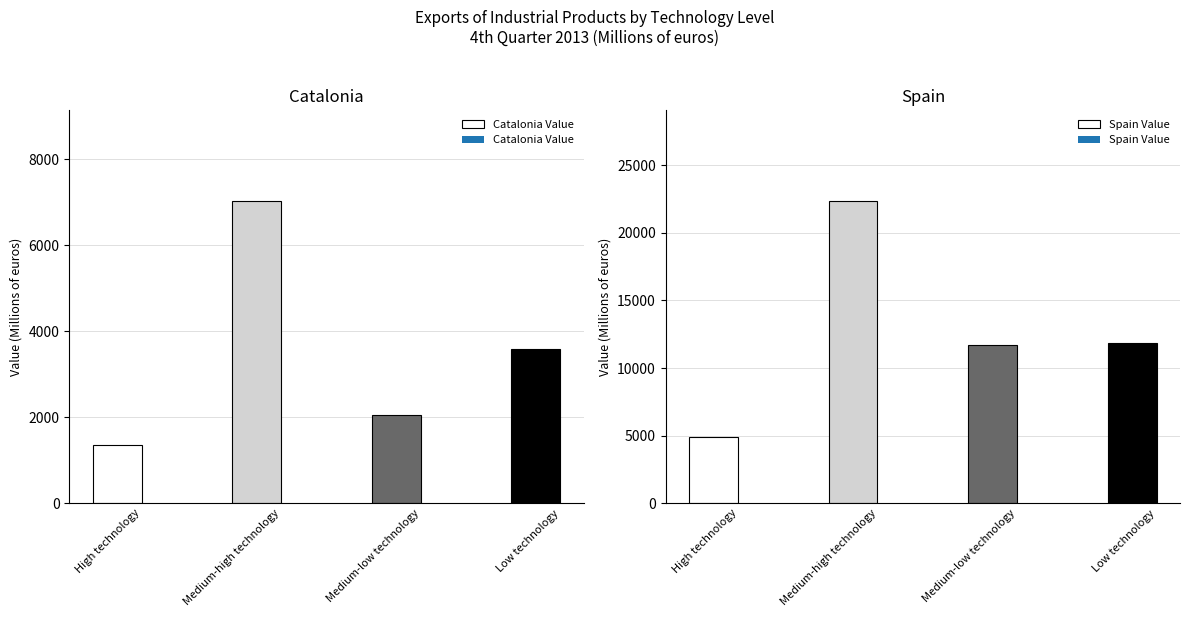

What is the minimum value shown in the chart?

1357.5